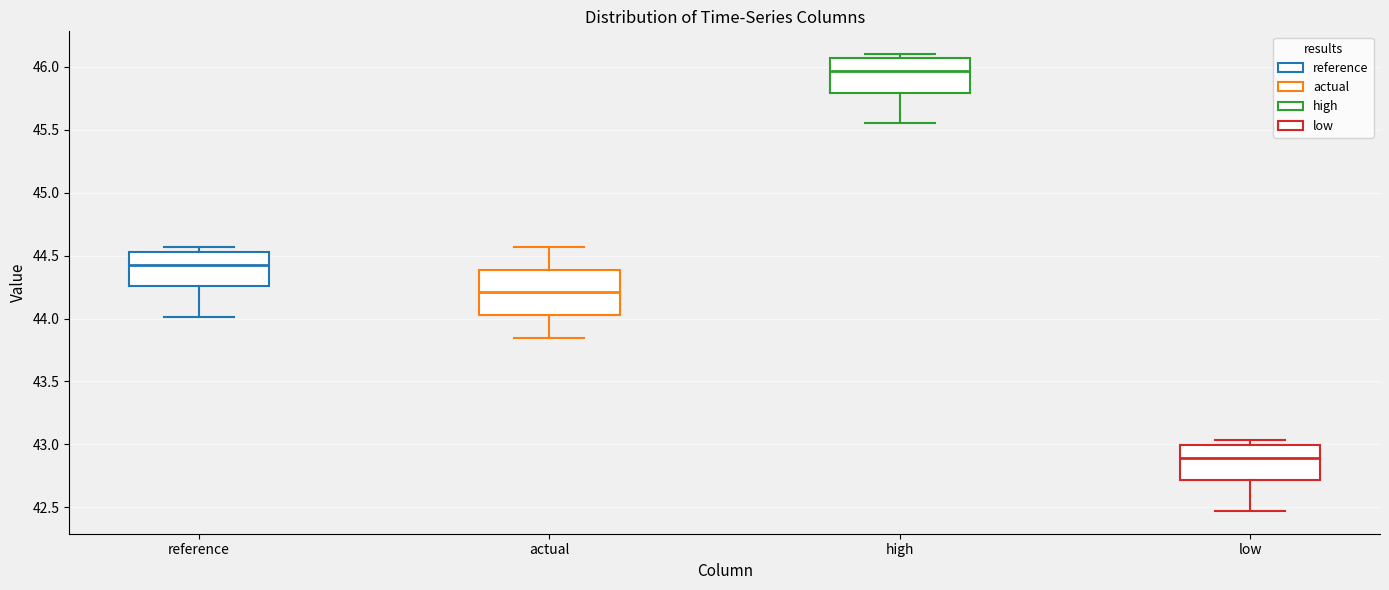

Reading left to right, transcribe this box plot: for each box, give where its median line is, the range the box spans, and where its two whiskers end, as read against the y-axis. The values are not printed on the chart, so give them approximately, as read against the axis.

reference: median 44.45, box 44.25 to 44.55, whiskers 44.00 to 44.55 (just above the box's upper edge)
actual: median 44.20, box 44.05 to 44.40, whiskers 43.85 to 44.55
high: median 45.95, box 45.80 to 46.05, whiskers 45.55 to 46.10
low: median 42.90, box 42.70 to 43.00, whiskers 42.45 to 43.05